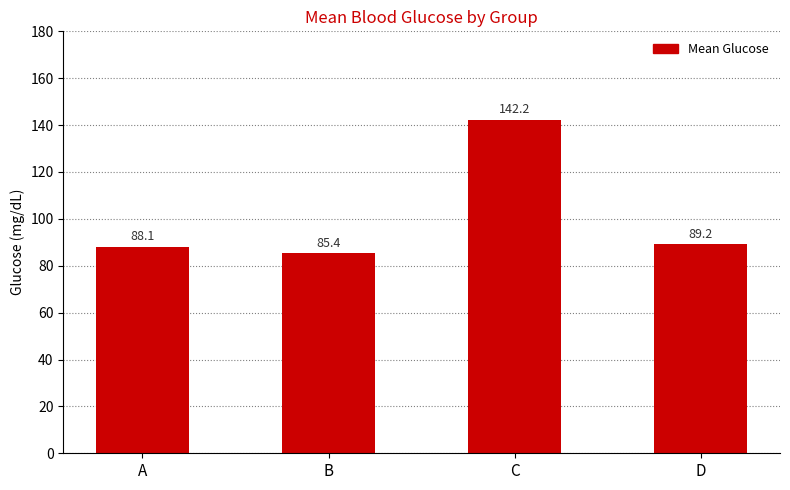

Is it true that the value at B is 122.0?

False